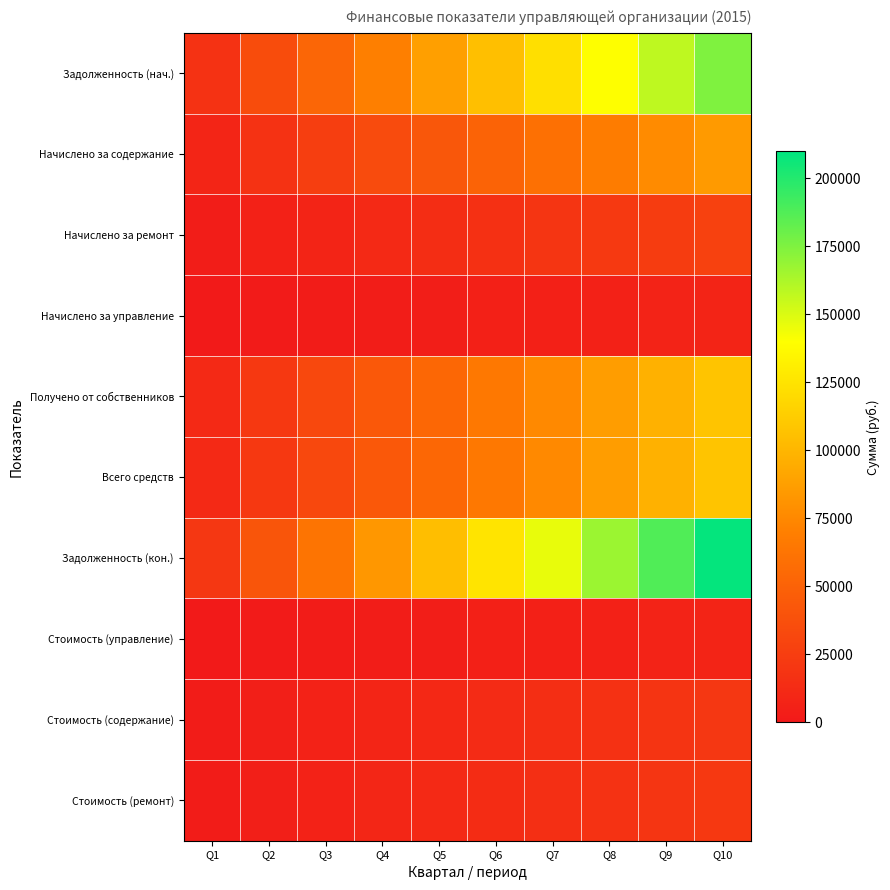

Which series has the widest spread of values?

Задолженность (кон.)